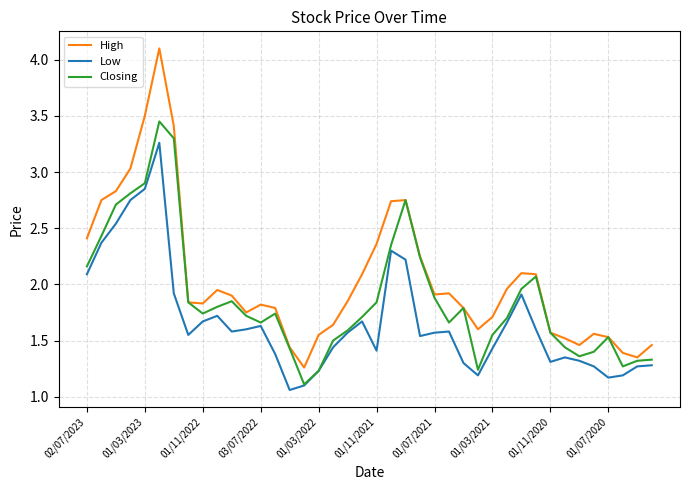

Rank the series by their maximum value, from highest to lowest.

High, Closing, Low